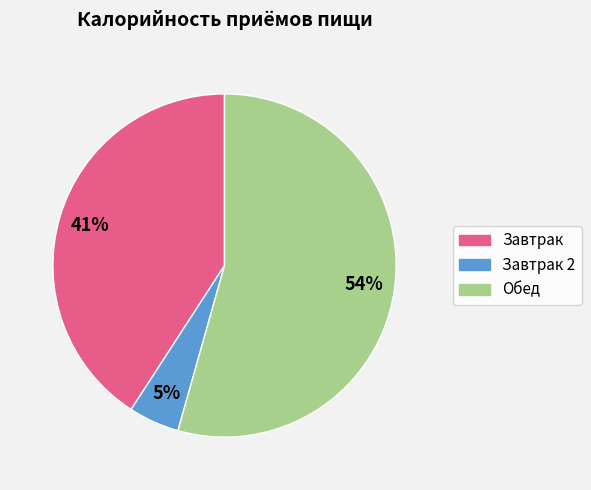

Is there a majority slice in this chart?

Yes